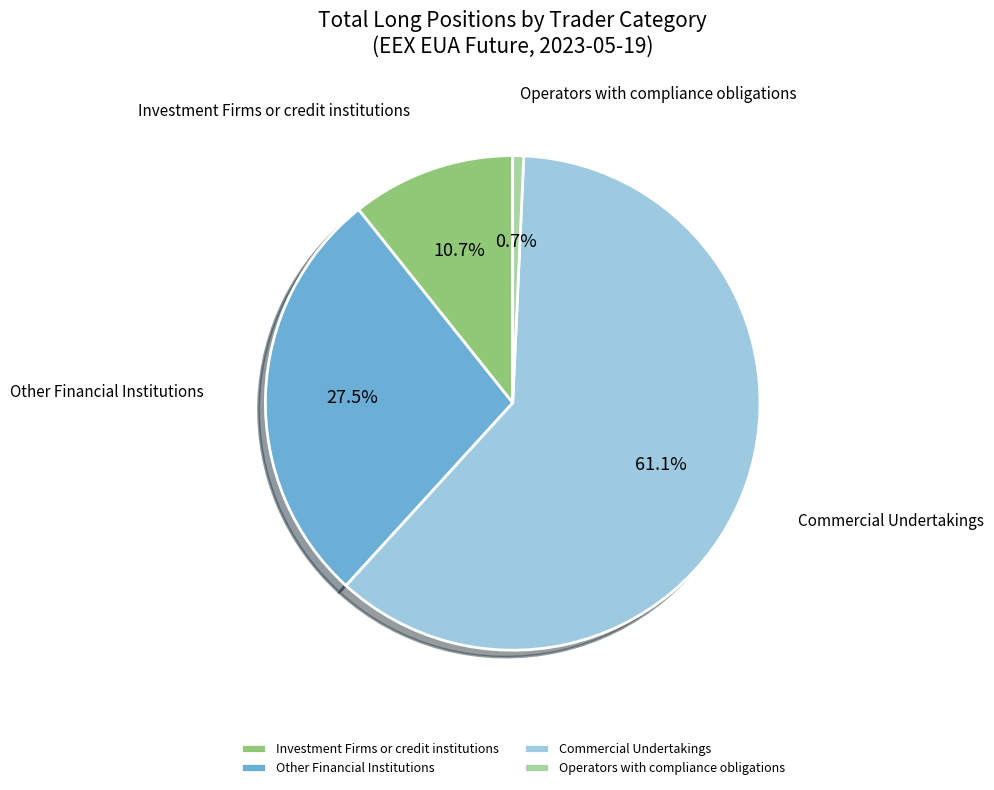

To the nearest percent, what percentage of the pie is Investment Firms or credit institutions?

11%